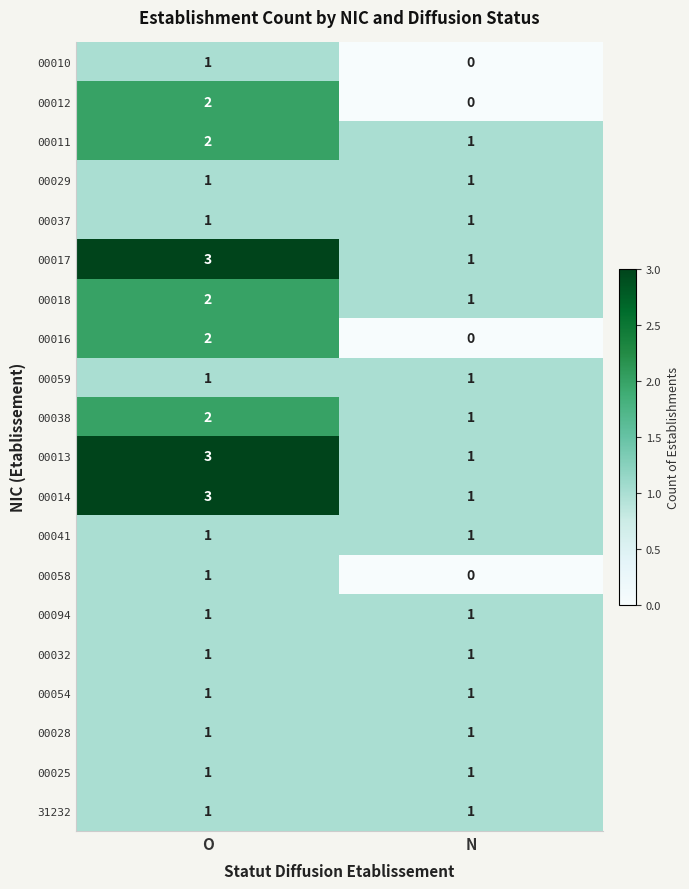

Where is 00011 nearest to the value 1?

N